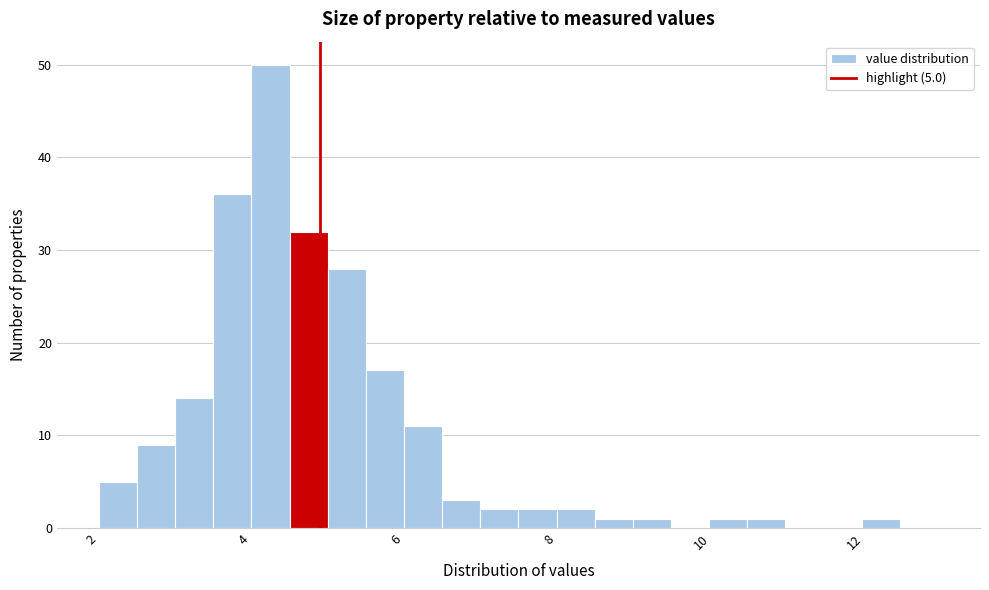

Read against the x-axis, roughly where is the centre of the tallest bar?

4.4